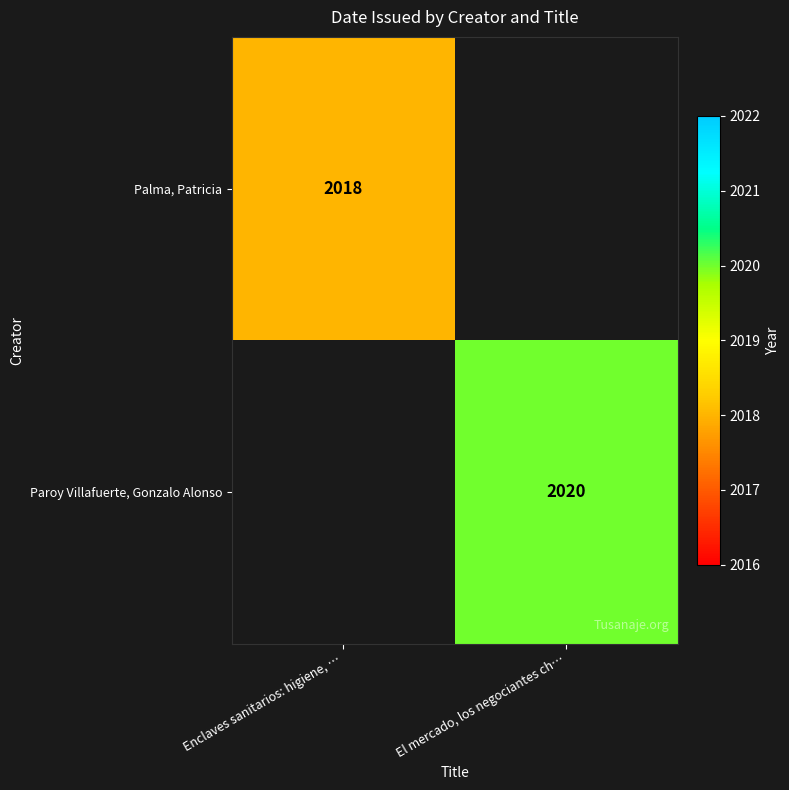

The value of Palma, Patricia at Enclaves sanitarios: higiene, … is 1332. True or false?

False